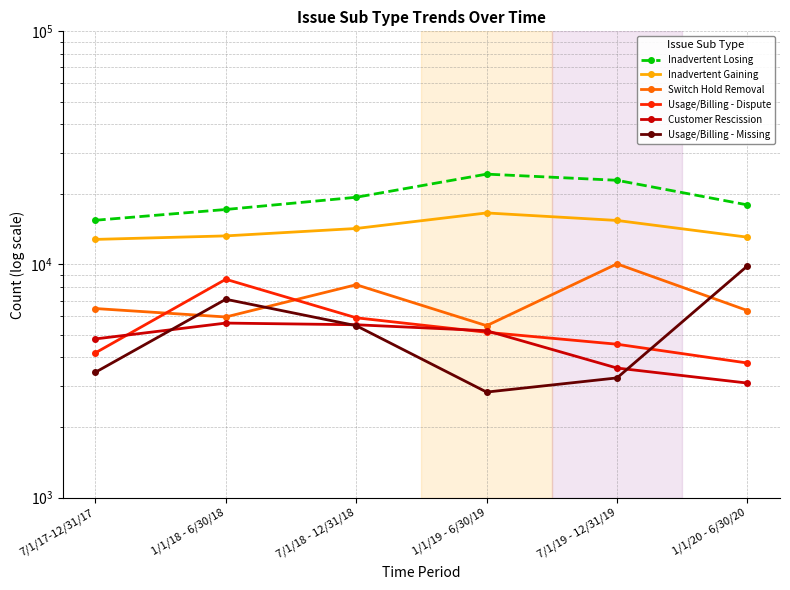

Rank the series at 1/1/20 - 6/30/20 from lowest to highest value.

Customer Rescission, Usage/Billing - Dispute, Switch Hold Removal, Usage/Billing - Missing, Inadvertent Gaining, Inadvertent Losing